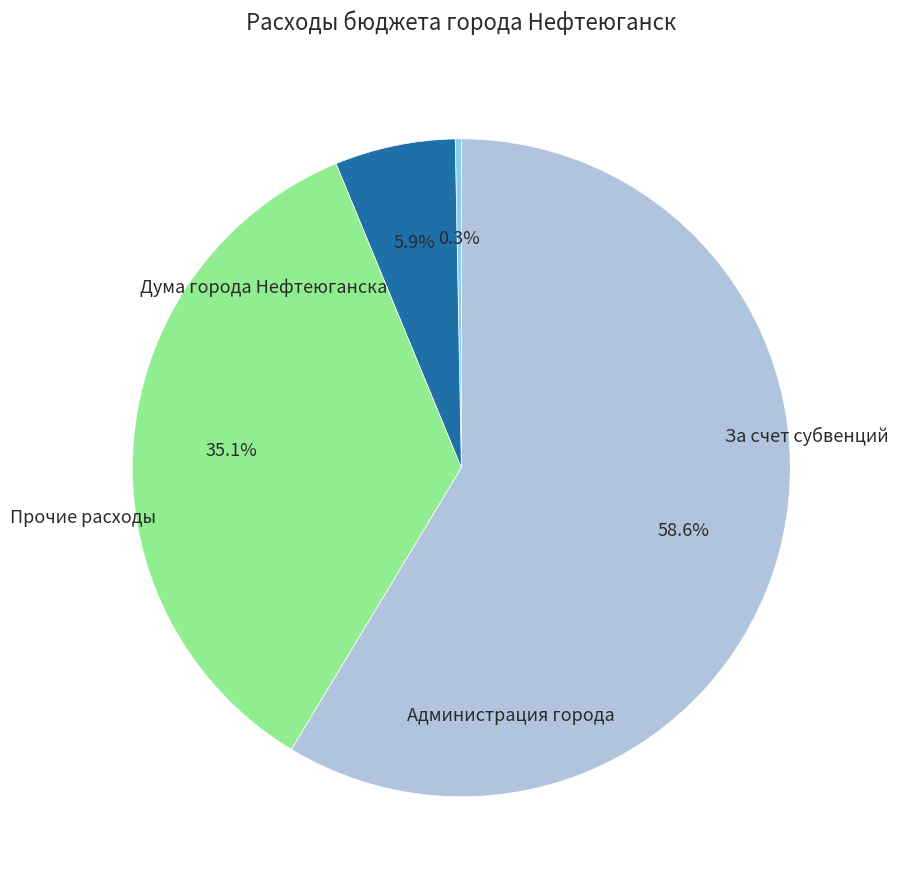

What is the change in value from Дума города Нефтеюганска to Администрация города?

+458807733.3